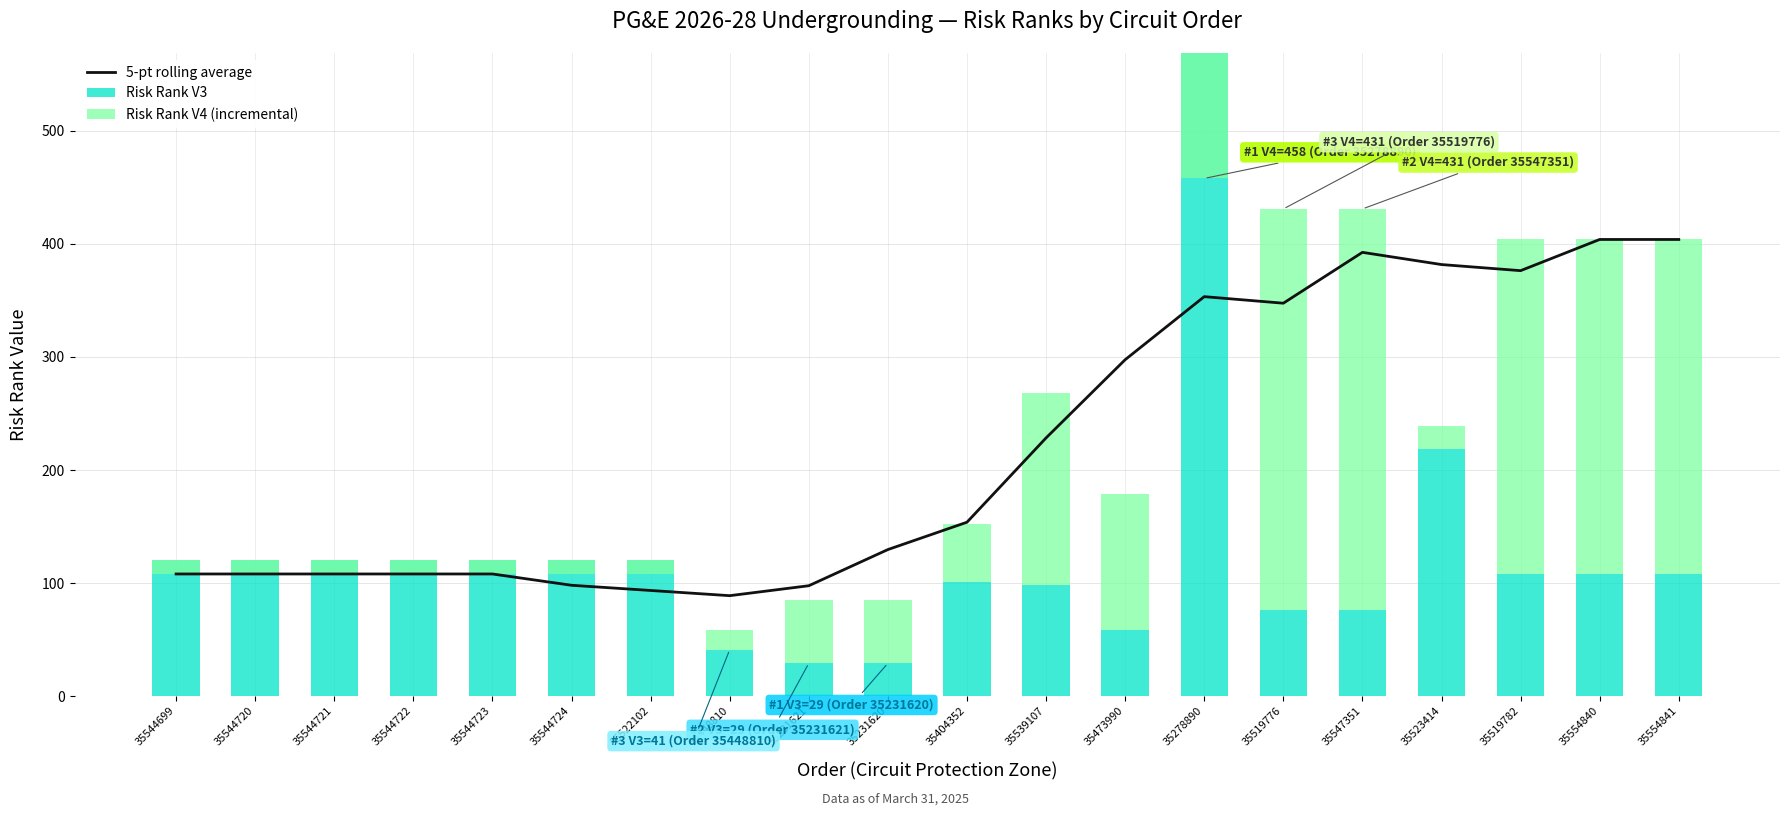

The value of 5-pt rolling average at 35404352 is 220.5. True or false?

False